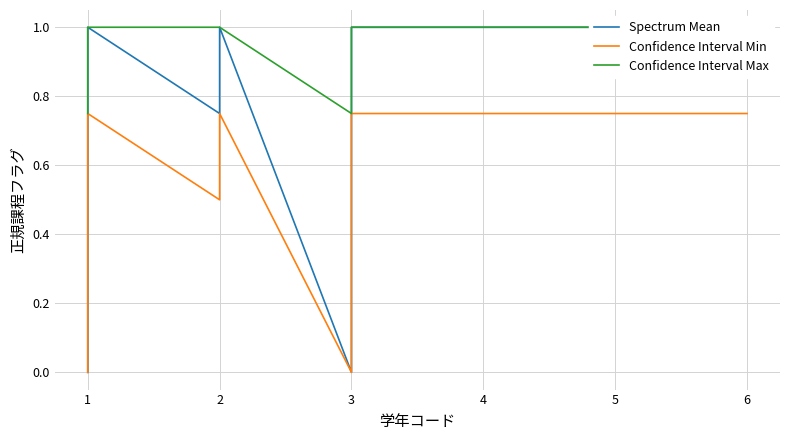

True or false: Confidence Interval Max has more than 0 points higher than both neighbors.

False